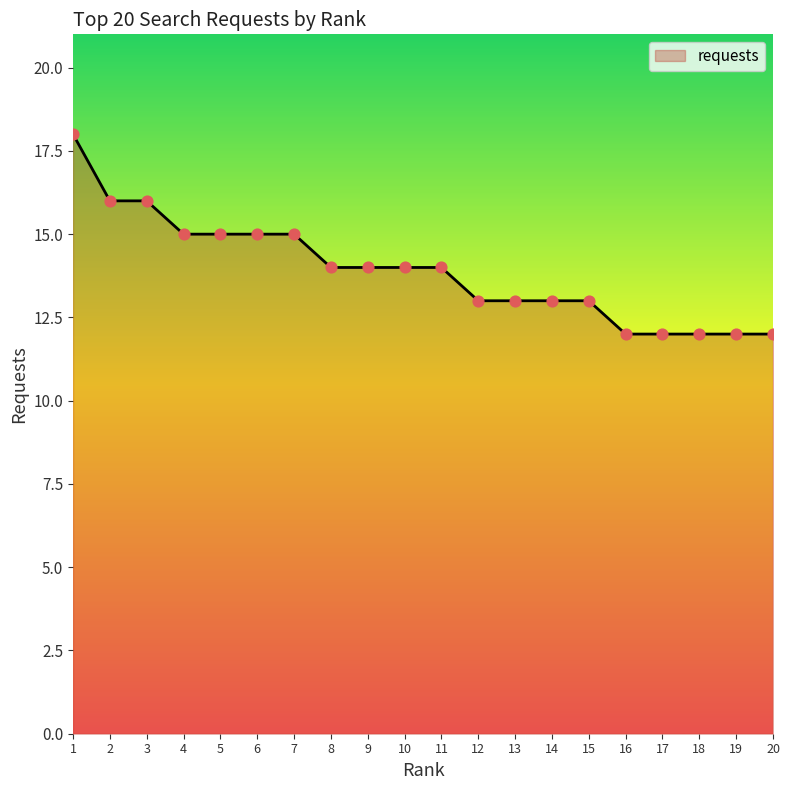

What is the change in value from 8 to 16?

-2